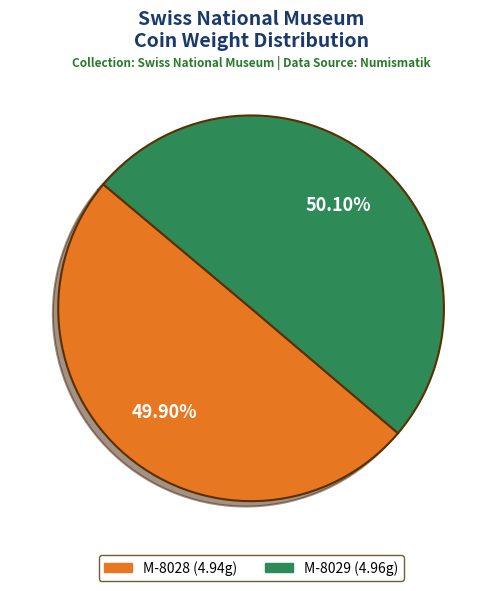

What percentage is the M-8028 slice, to the nearest percent?

50%